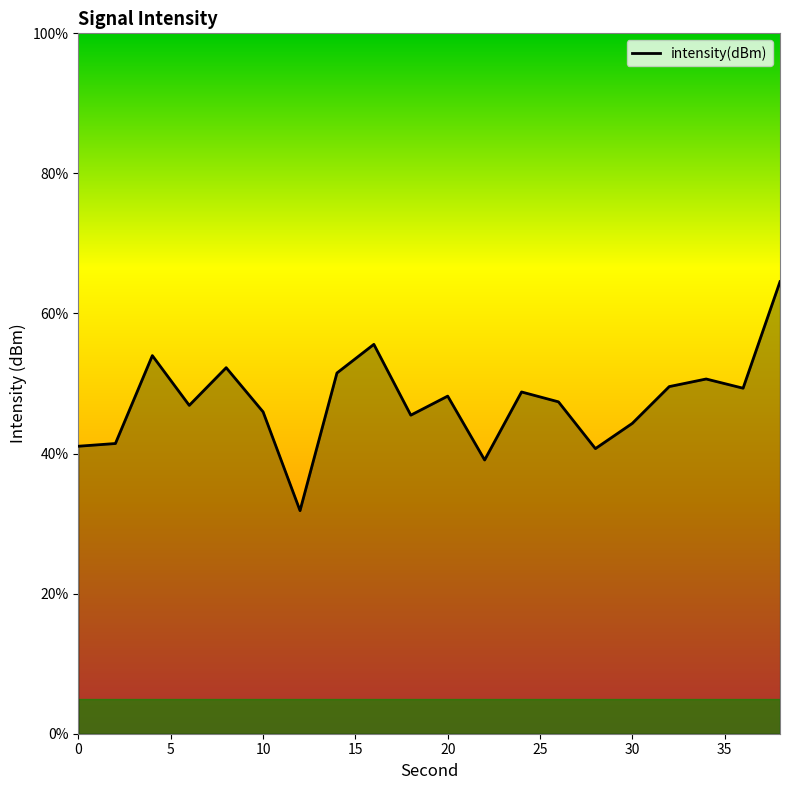

What is the smallest value displayed?

31.9